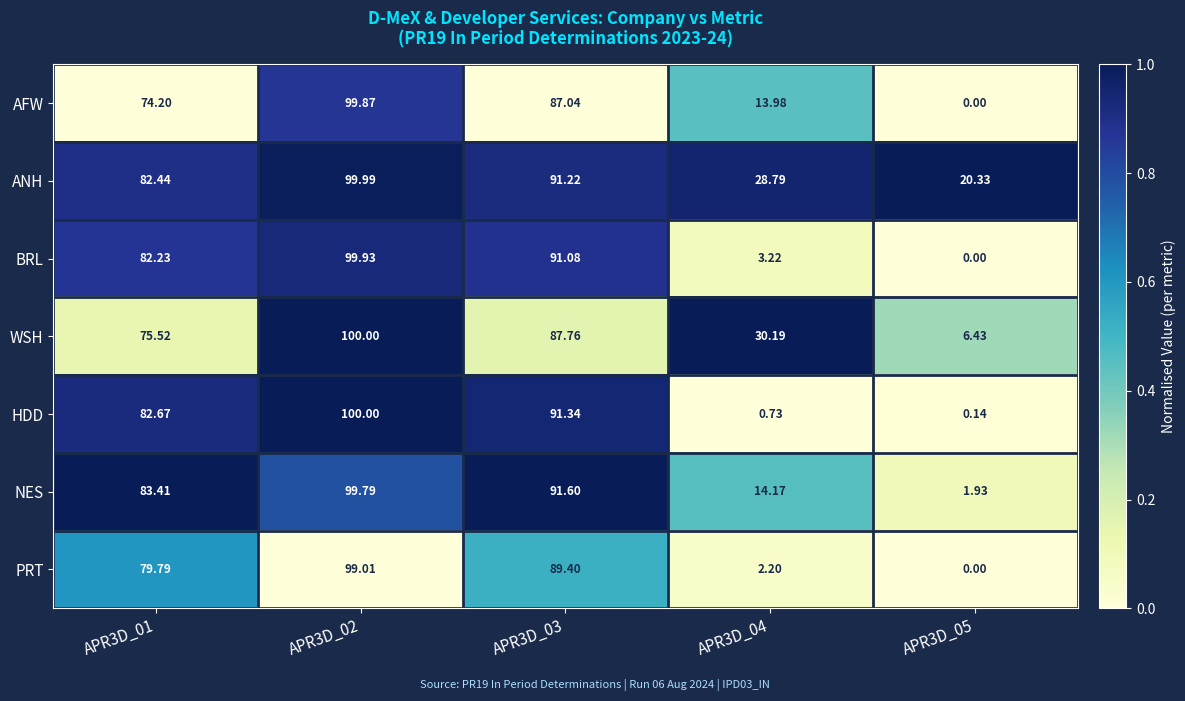

What is the difference between the highest and lowest values at APR3D_05?

20.3